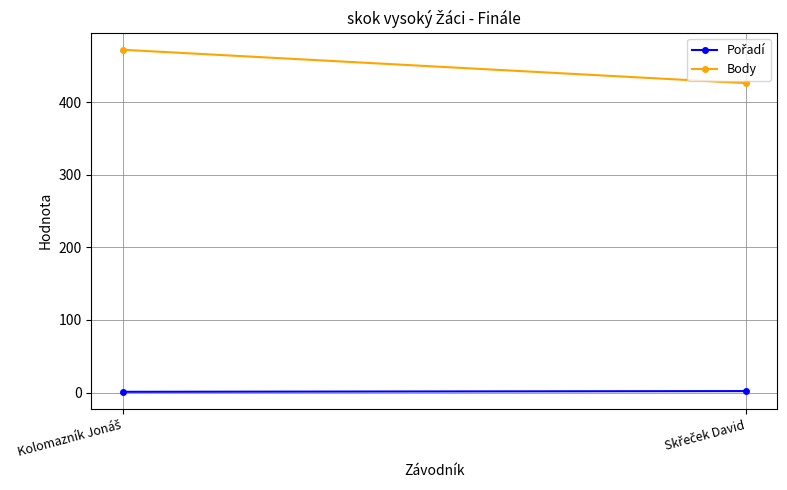

Is it true that Body equals 426 at Skřeček David?

True